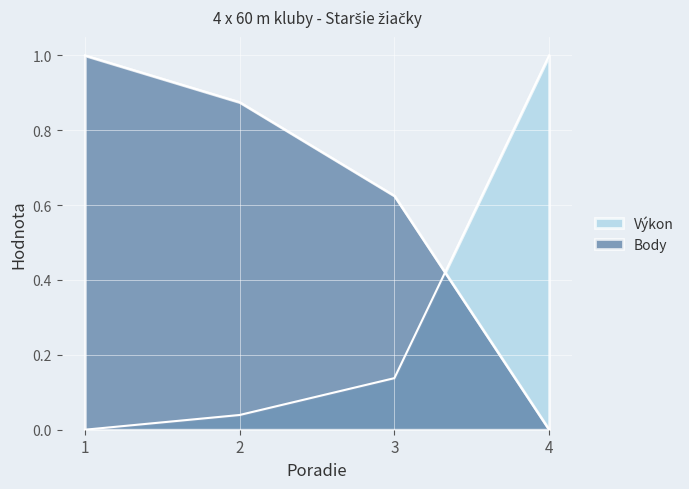

At which label is Výkon closest to 0?

1